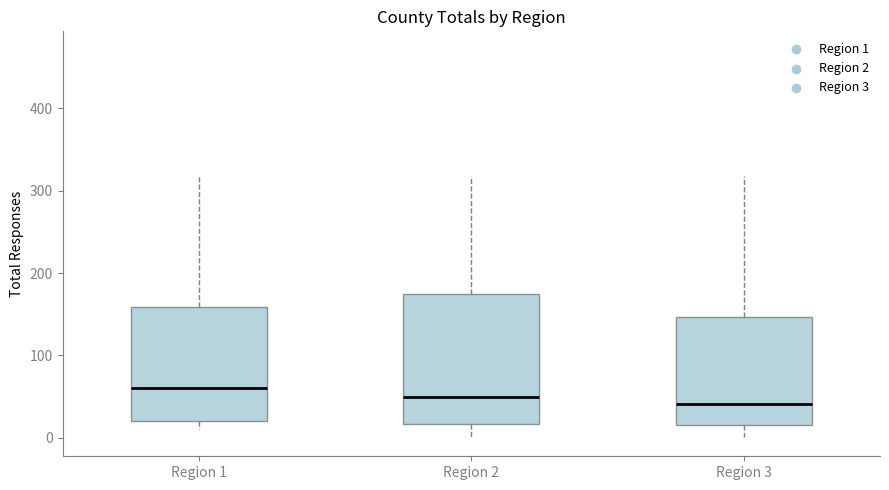

Which box is the tallest, from its lower edge to its upper edge?

Region 2